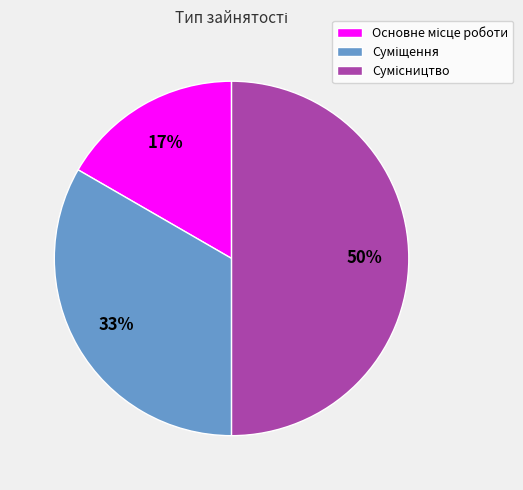

To the nearest percent, what is the average slice percentage?

33%